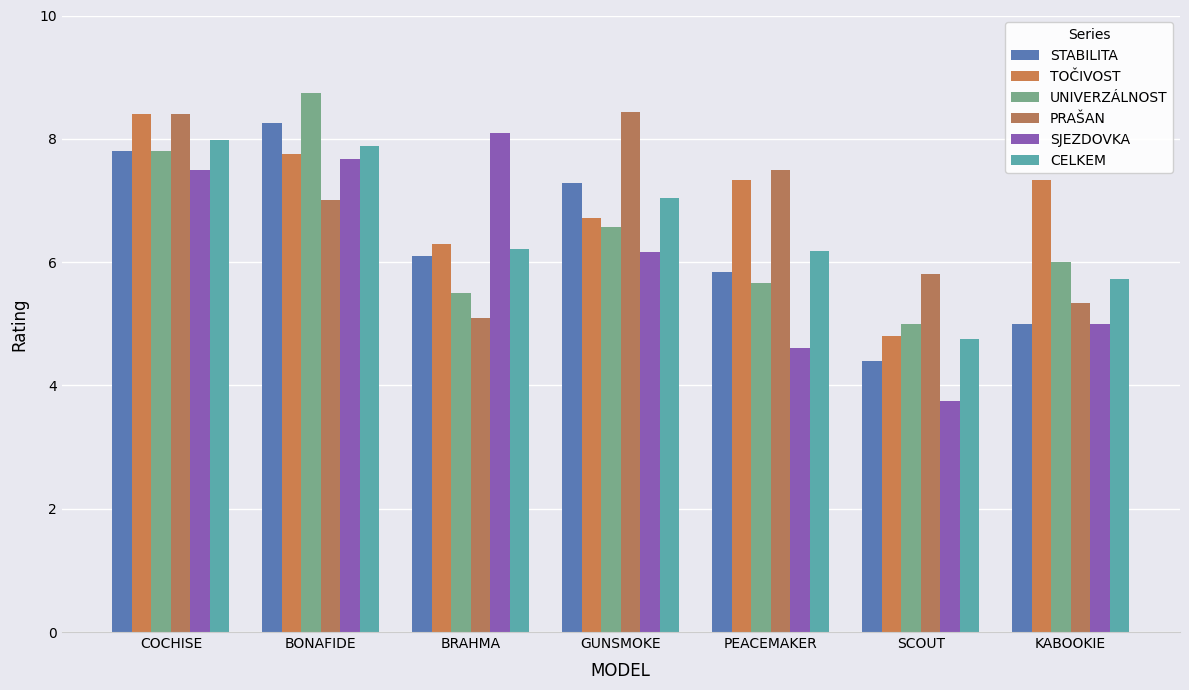

At which label does UNIVERZÁLNOST first exceed 6?

COCHISE